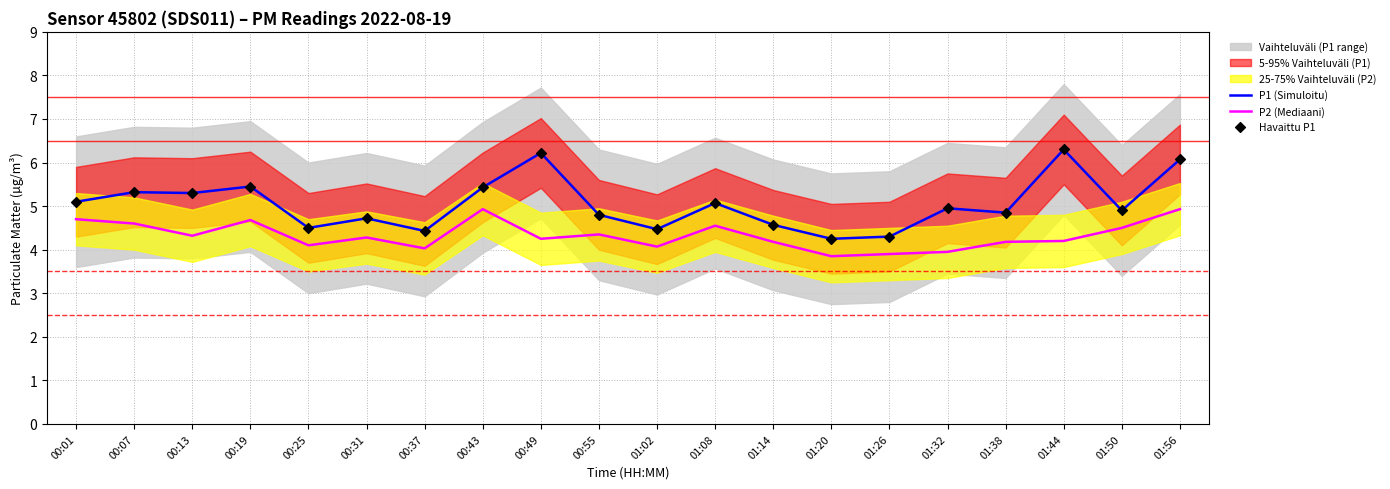

Is the value of P2 (Mediaani) at 01:20 greater than the value of P1 (Simuloitu) at 00:55?

No